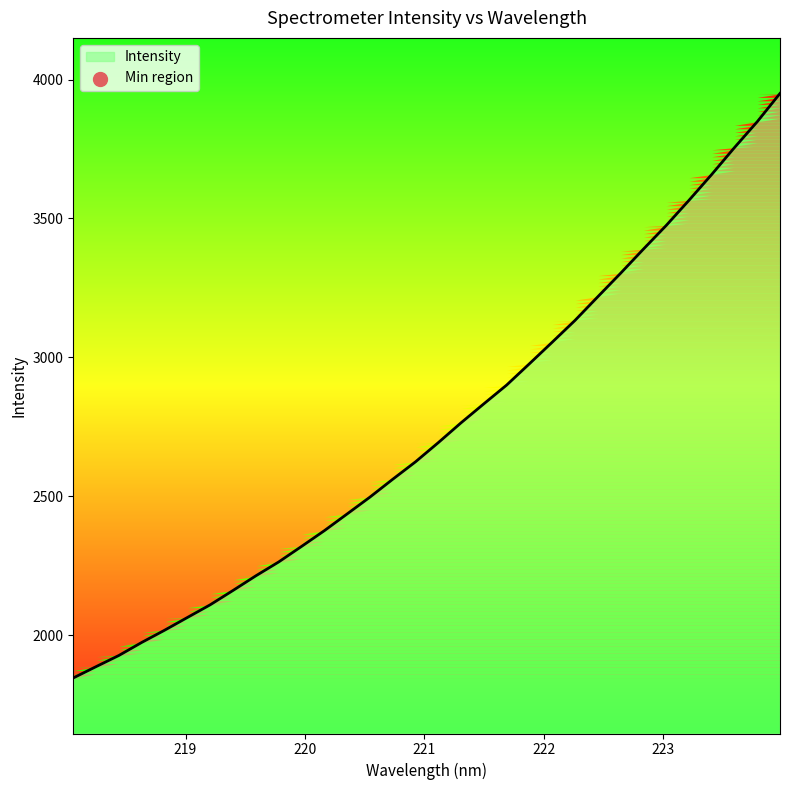

Approximately how many times larger is the value at 218.0596 compared to 223.408?

0.5